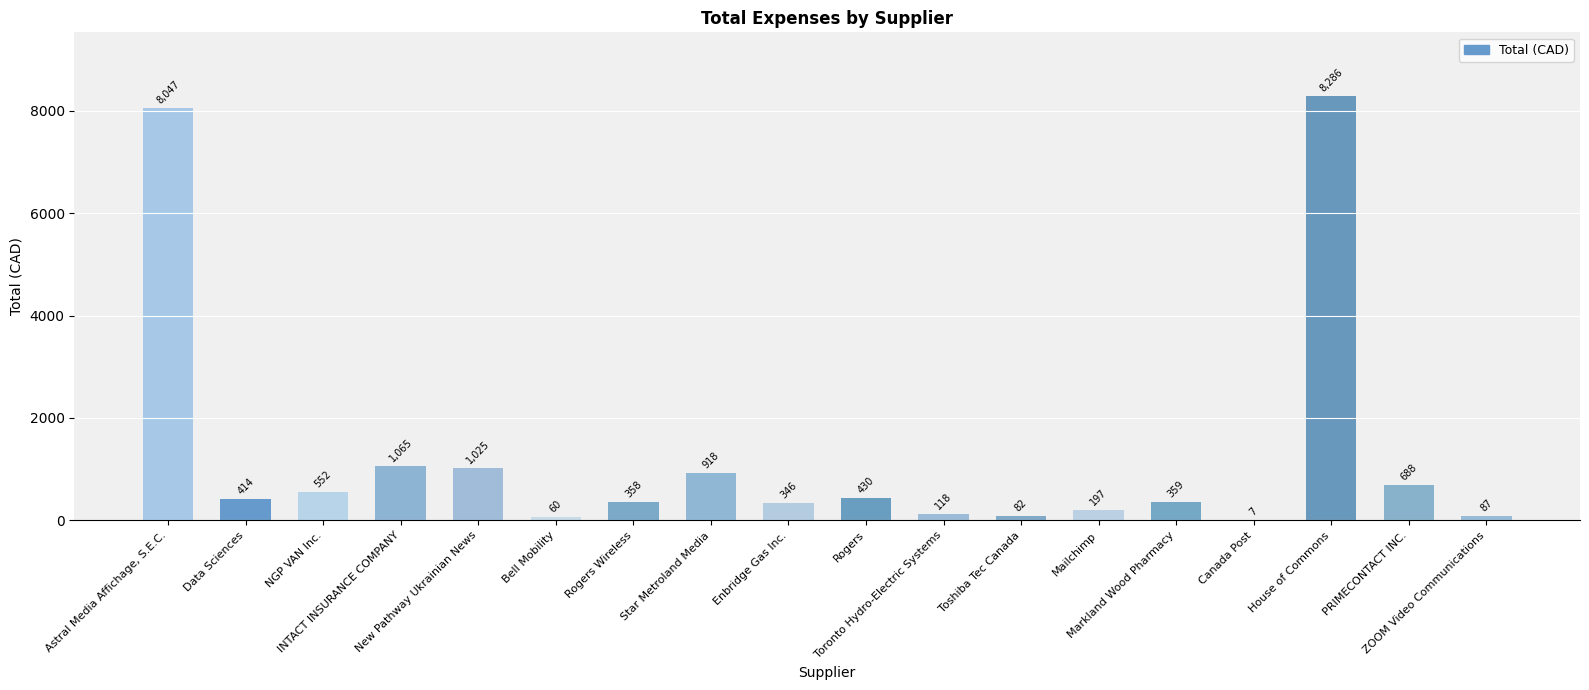

At which label does the data first exceed 413?

Astral Media Affichage, S.E.C.